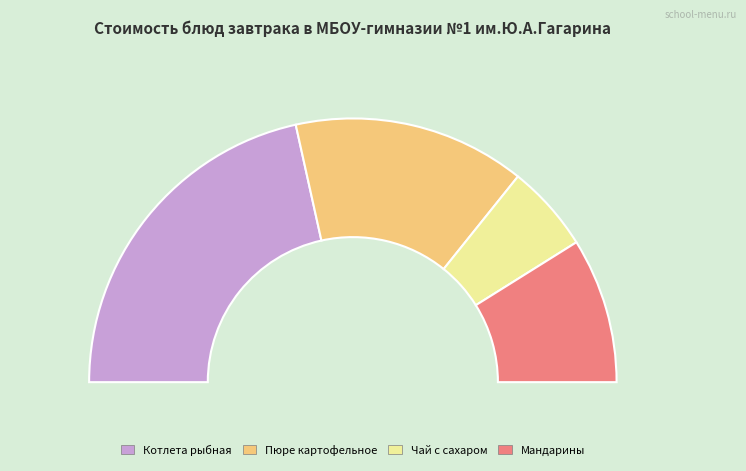

Rank the categories by value from highest to lowest.

Котлета рыбная, Пюре картофельное, Мандарины, Чай с сахаром